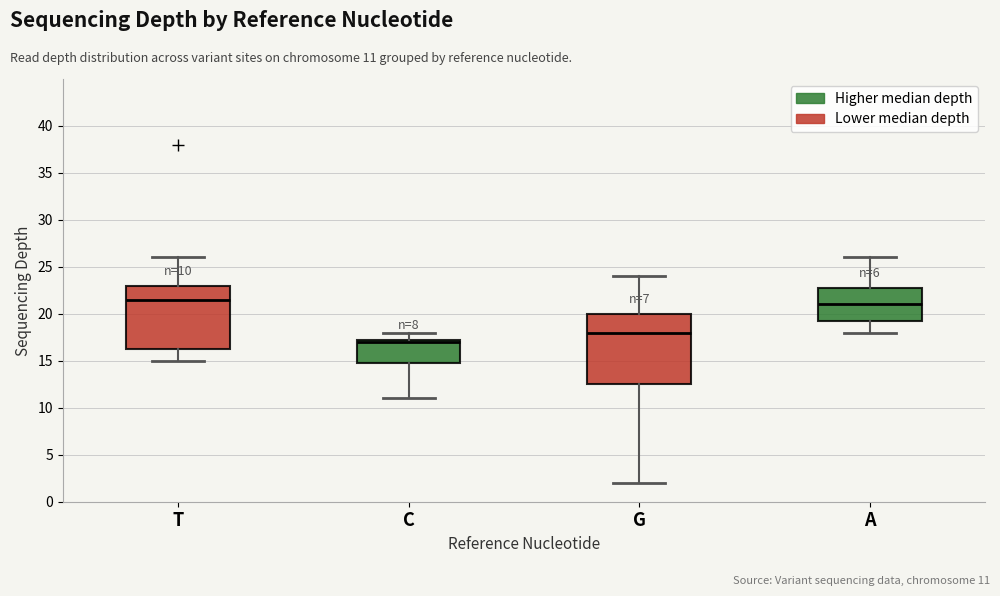

Which box has the highest median line?

T